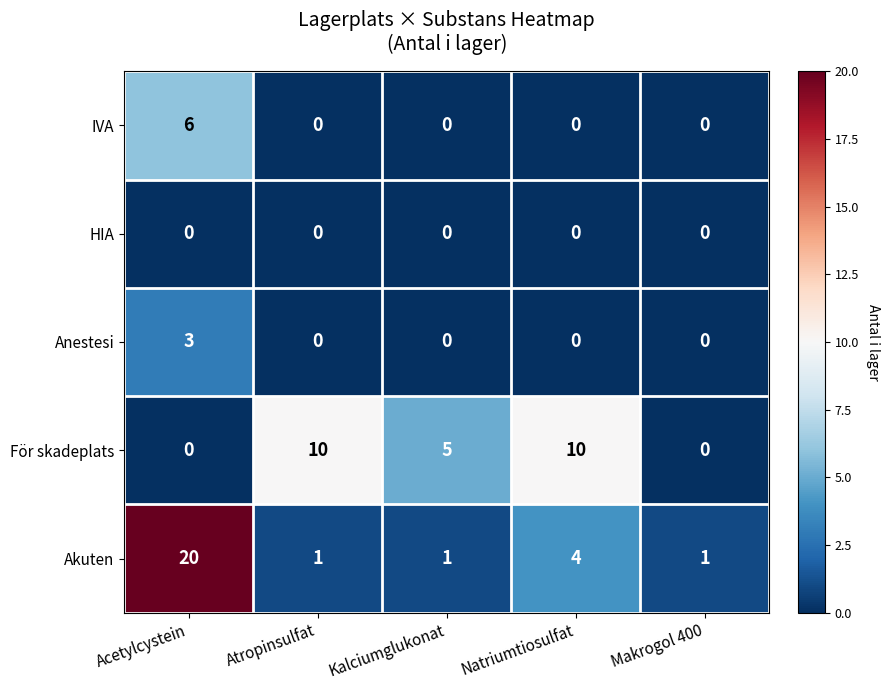

Reading left to right, what are all the values shown in this chart?

IVA: 6	0	0	0	0
HIA: 0	0	0	0	0
Anestesi: 3	0	0	0	0
För skadeplats: 0	10	5	10	0
Akuten: 20	1	1	4	1